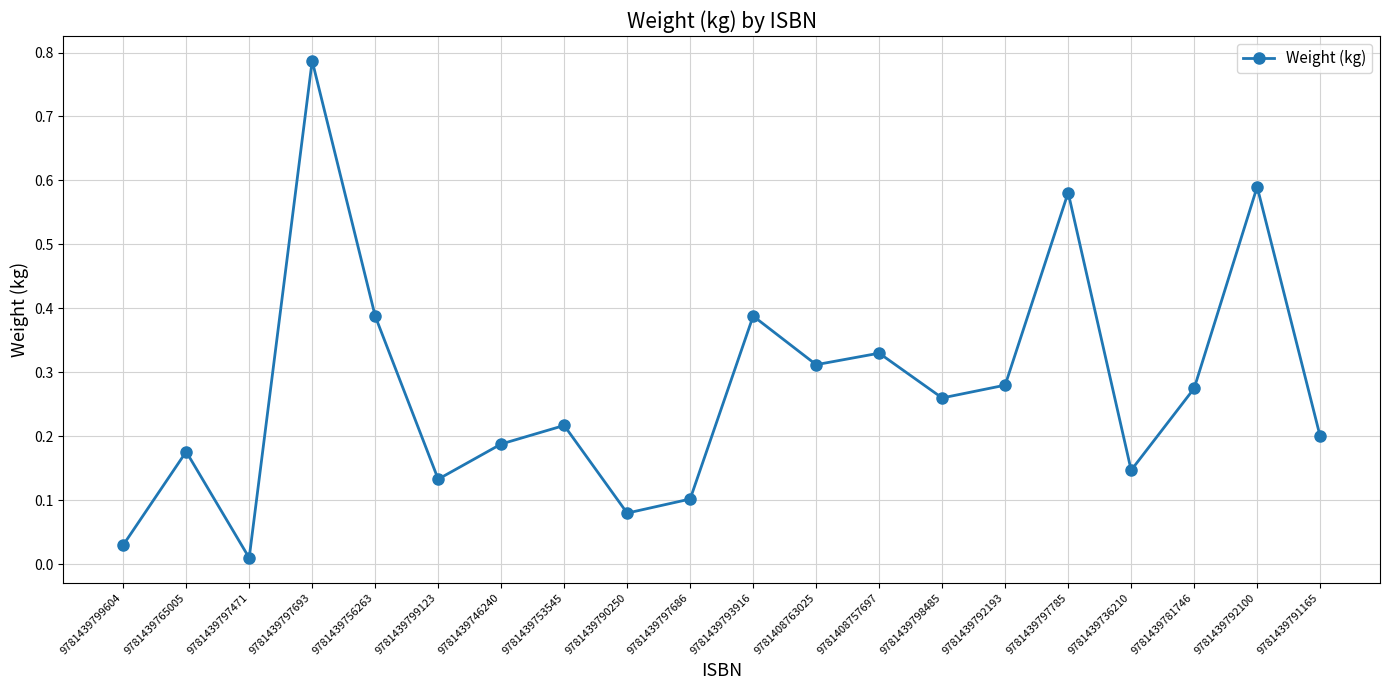

Where is the first local maximum?

9781439765005